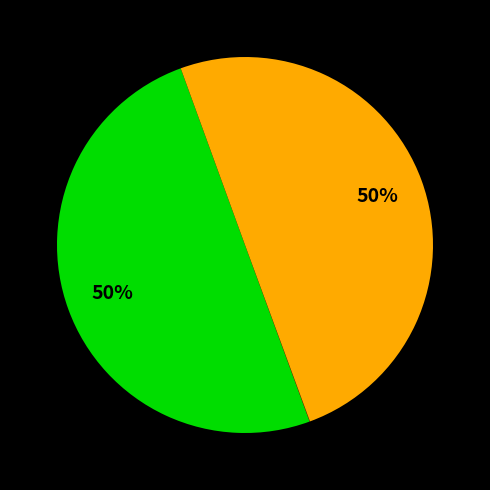

To the nearest percent, what is the average slice percentage?

33%